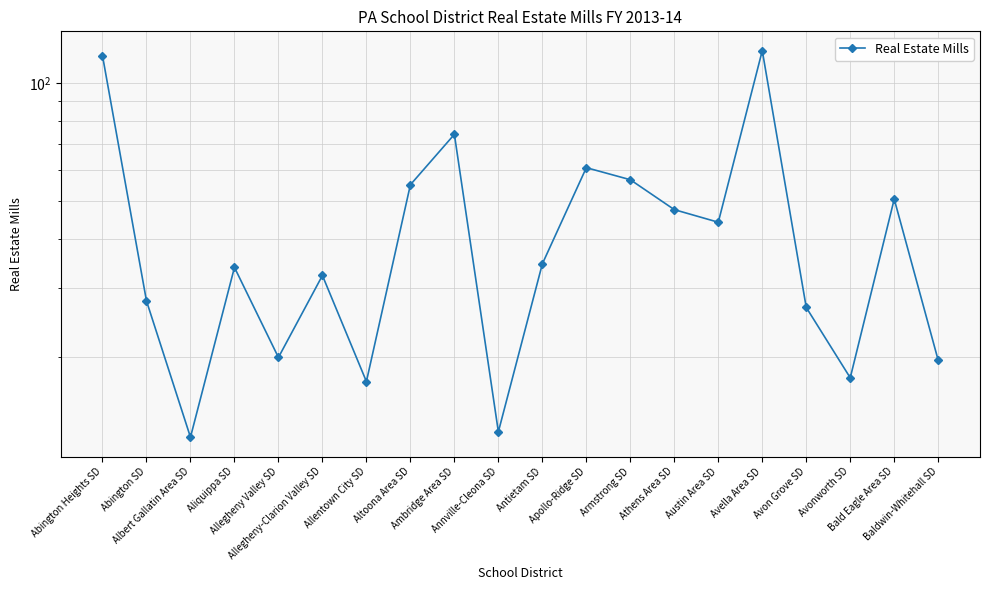

List the labels in order of value, smallest first.

Albert Gallatin Area SD, Annville-Cleona SD, Allentown City SD, Avonworth SD, Baldwin-Whitehall SD, Allegheny Valley SD, Avon Grove SD, Abington SD, Allegheny-Clarion Valley SD, Aliquippa SD, Antietam SD, Austin Area SD, Athens Area SD, Bald Eagle Area SD, Altoona Area SD, Armstrong SD, Apollo-Ridge SD, Ambridge Area SD, Abington Heights SD, Avella Area SD